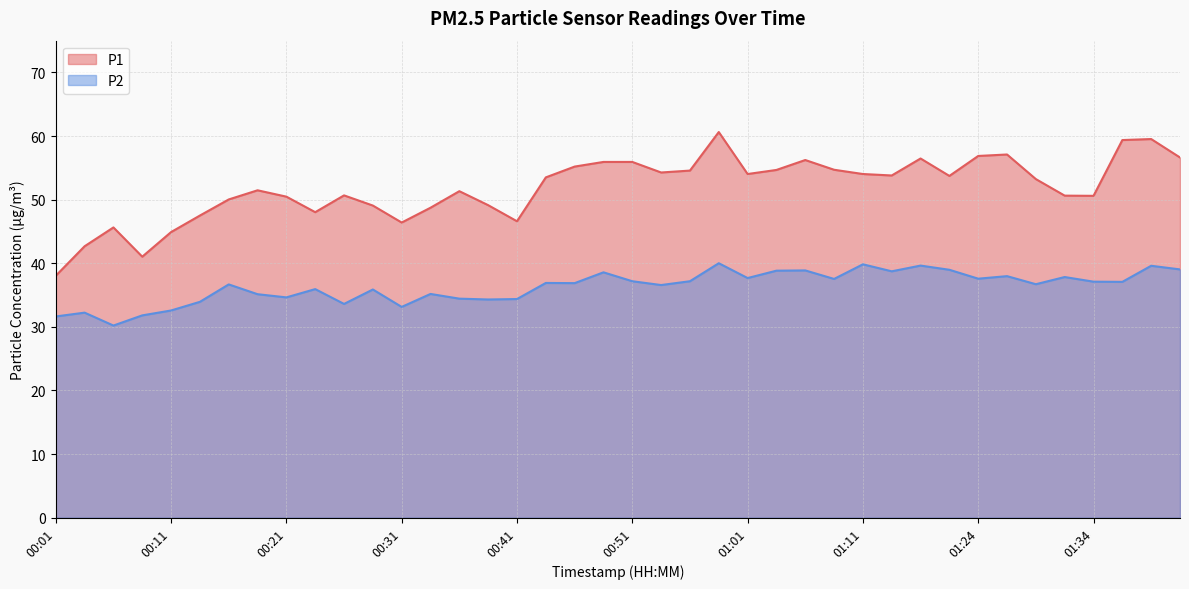

Does the chart have visible grid lines?

Yes